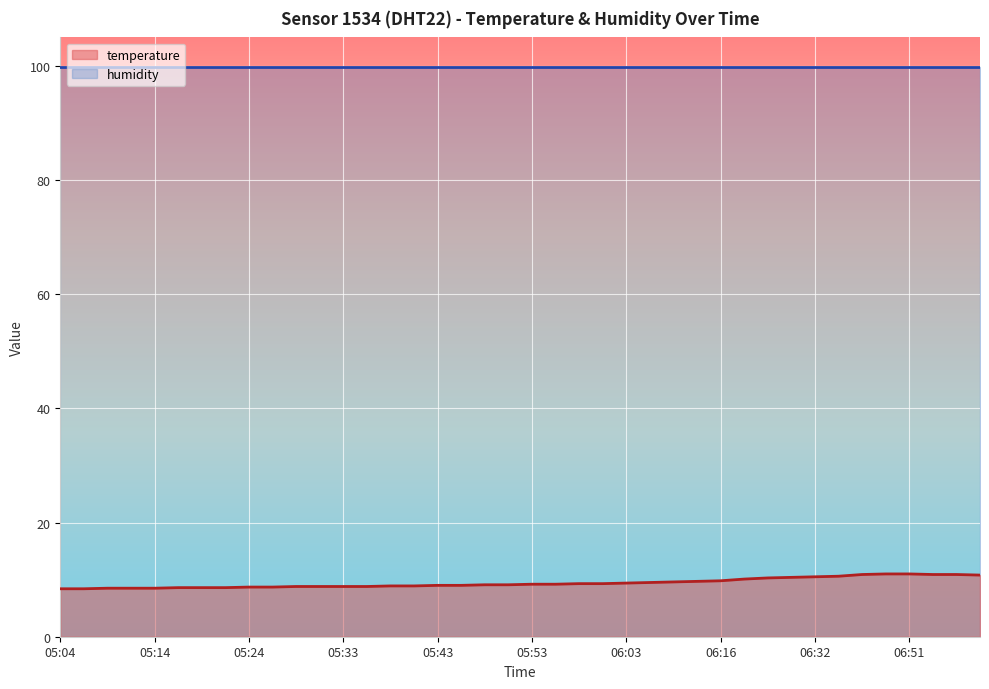

List the labels in order of value, smallest first.

05:04, 05:07, 05:09, 05:12, 05:14, 05:16, 05:19, 05:21, 05:24, 05:26, 05:29, 05:31, 05:33, 05:36, 05:38, 05:41, 05:43, 05:46, 05:48, 05:51, 05:53, 05:55, 05:58, 06:00, 06:03, 06:05, 06:08, 06:13, 06:16, 06:22, 06:27, 06:30, 06:32, 06:35, 06:59, 06:43, 06:54, 06:57, 06:47, 06:51